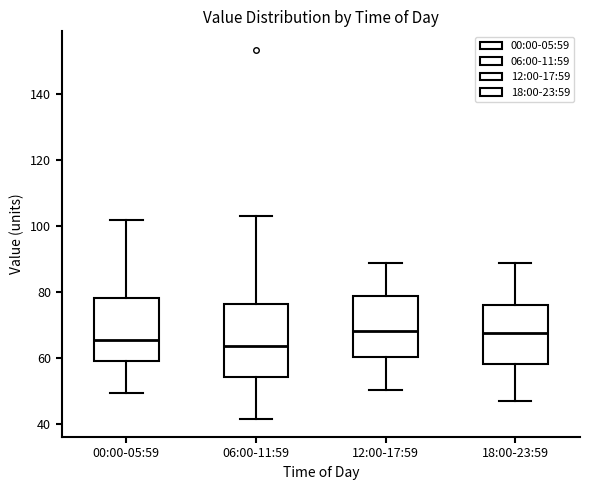

Where does the lower whisker of the box for 12:00-17:59 end on the y-axis? The values are not printed on the chart, so give them approximately, as read against the axis.

50